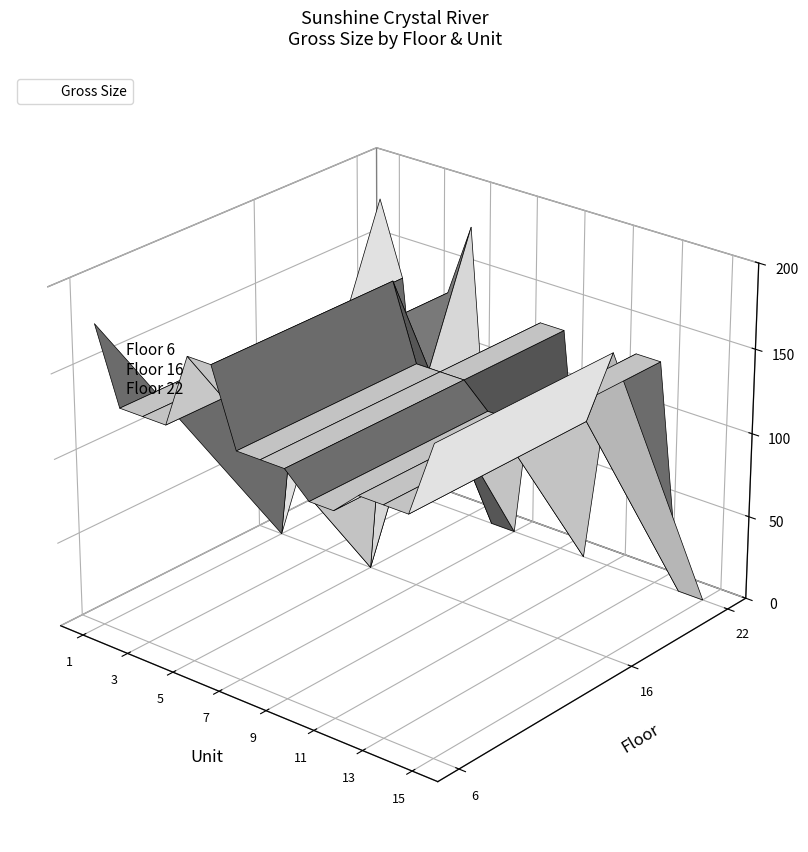

Reading left to right, extract all data points from this chart.

Bed: 5.0	3.0	3.0	3.0	5.0	5.0	3.0	3.0	3.0	2.0	2.0	3.0	3.0	3.0	5.0	3.0	3.0	3.0	5.0	3.0	3.0	3.0	2.0	2.0	3.0	3.0	3.0	5.0	5.0	3.0	3.0	5.0	3.0	3.0	2.0	3.0	3.0
Bath: 4.0	3.0	3.0	3.0	4.0	4.0	3.0	3.0	3.0	3.0	3.0	3.0	3.0	3.0	4.0	3.0	3.0	3.0	4.0	3.0	3.0	3.0	3.0	3.0	3.0	3.0	3.0	4.0	4.0	3.0	3.0	4.0	3.0	3.0	3.0	3.0	3.0
Gross Size: 178.2	134.1	134.1	134.1	178.2	178.2	134.1	134.1	134.1	120.5	120.5	134.1	134.1	134.1	178.2	134.1	134.1	134.1	178.2	134.1	134.1	134.1	120.5	120.5	134.1	134.1	134.1	178.2	178.2	134.1	134.1	178.2	134.1	134.1	120.5	134.1	134.1
Net Size: 158.0	120.4	121.1	120.4	158.0	158.0	120.4	120.4	120.4	109.4	109.4	120.4	120.4	120.4	158.0	120.4	121.1	120.4	158.0	120.4	120.4	120.4	109.4	109.4	120.4	120.4	120.4	158.0	158.0	120.4	120.4	158.0	120.4	120.4	109.4	120.4	120.4